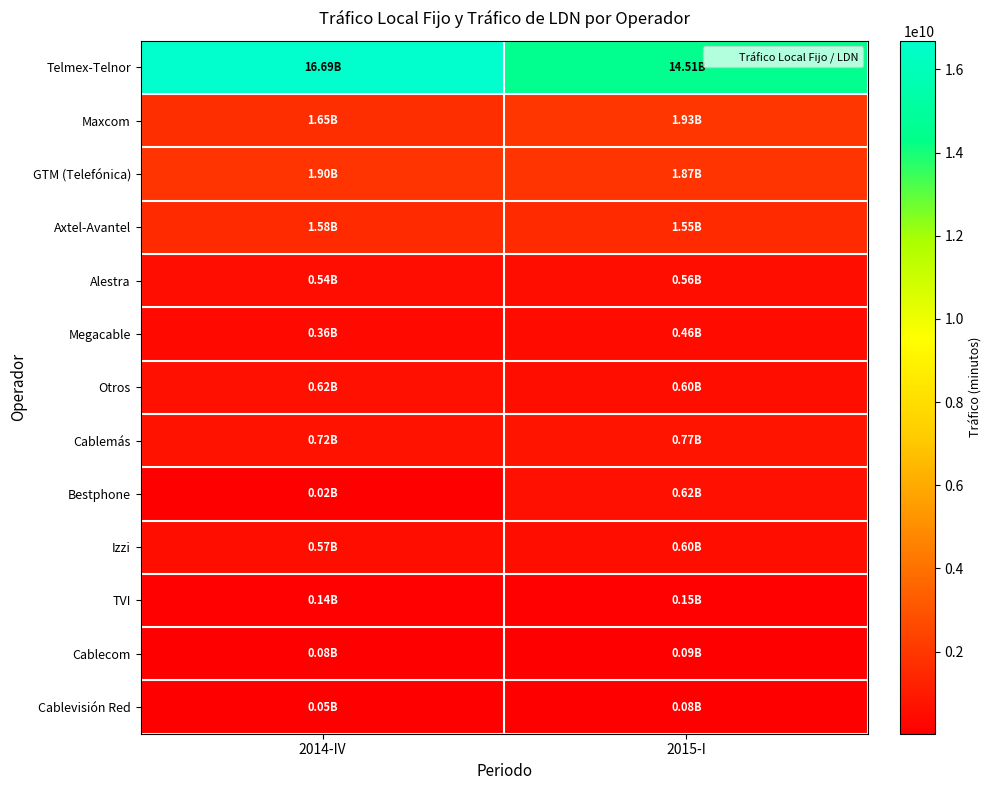

Which series has the largest total across all categories?

Telmex-Telnor